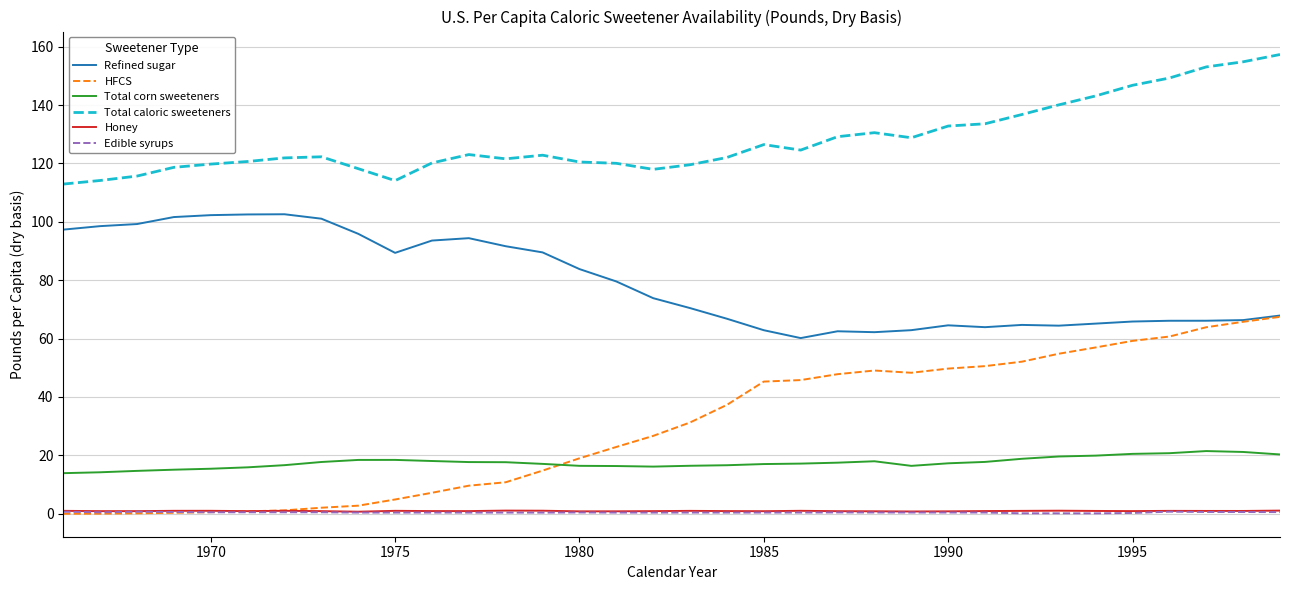

Which series has the largest total across all categories?

Total caloric sweeteners